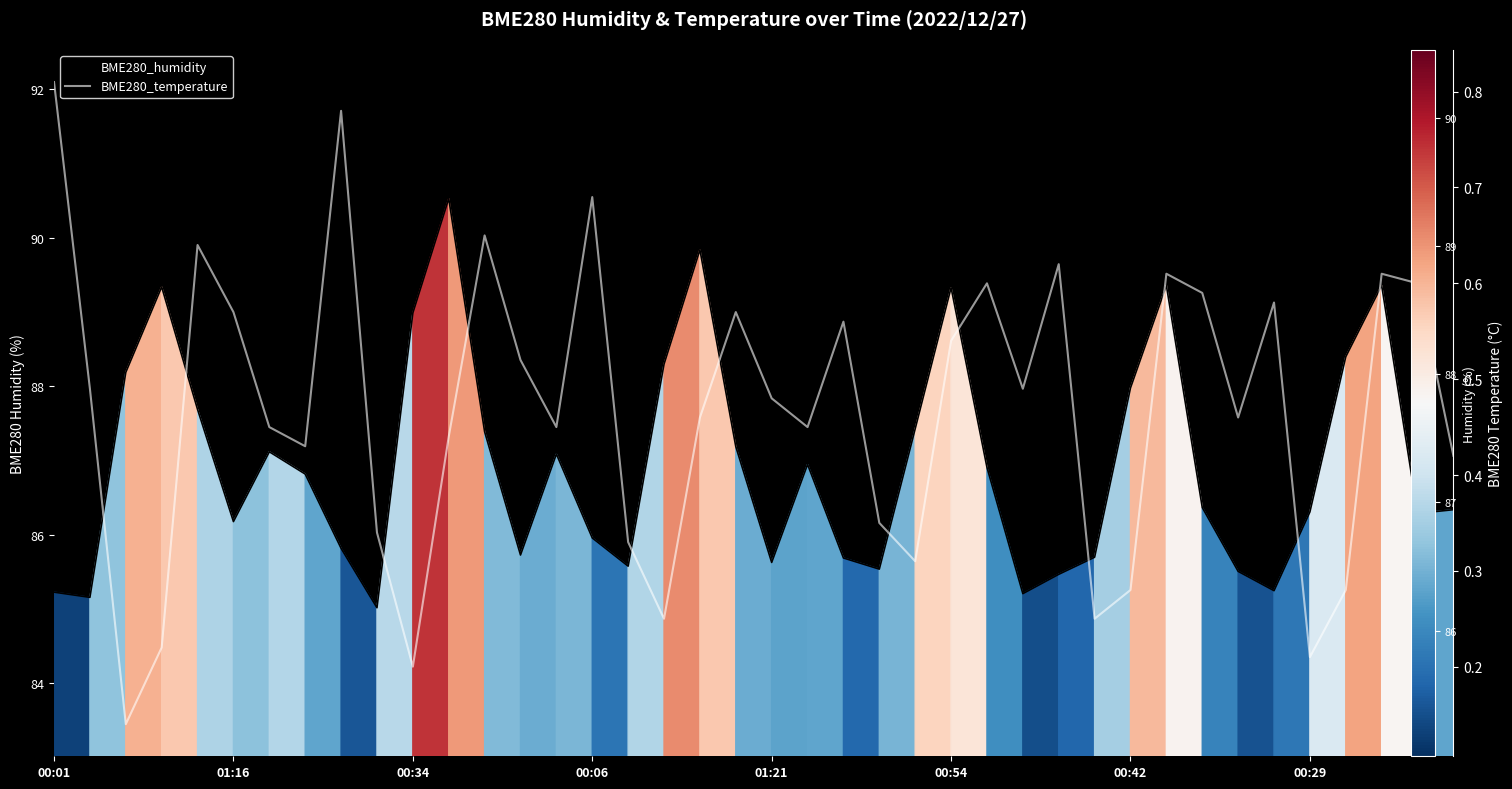

Reading left to right, list all the values displayed in this chart.

BME280_humidity: 85.2	85.2	88.2	89.3	87.7	86.2	87.1	86.8	85.8	85.0	89.0	90.5	87.4	85.7	87.1	86.0	85.6	88.3	89.8	87.2	85.6	87.0	85.7	85.5	87.4	89.3	86.9	85.2	85.5	85.7	88.0	89.4	86.4	85.5	85.2	86.3	88.4	89.4	86.3	86.3
BME280_temperature: 0.8	0.5	0.1	0.2	0.6	0.6	0.5	0.4	0.8	0.3	0.2	0.4	0.7	0.5	0.5	0.7	0.3	0.2	0.5	0.6	0.5	0.5	0.6	0.3	0.3	0.5	0.6	0.5	0.6	0.2	0.3	0.6	0.6	0.5	0.6	0.2	0.3	0.6	0.6	0.4